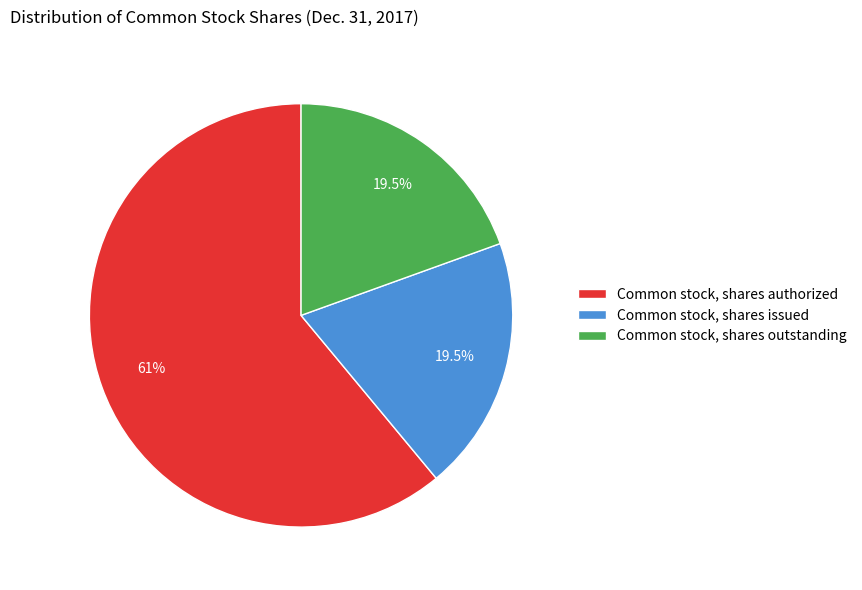

Which has a higher value, Common stock, shares issued or Common stock, shares authorized?

Common stock, shares authorized